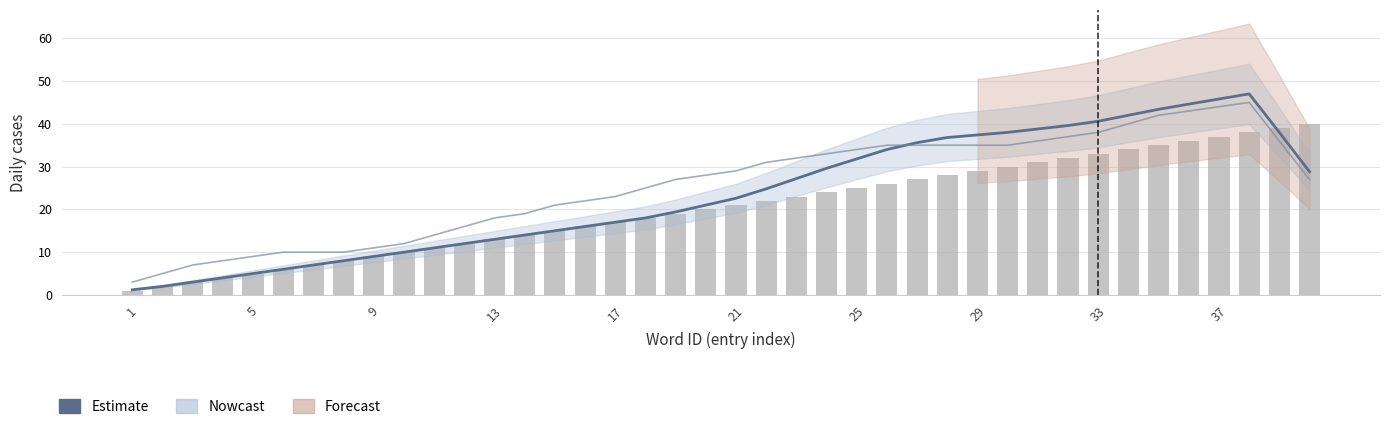

Reading left to right, list all the values displayed in this chart.

Estimate: 1.2	2.0	3.0	4.0	5.0	6.0	7.0	8.0	9.0	10.0	11.0	12.0	13.0	14.0	15.0	16.0	17.0	18.0	19.4	21.0	22.6	24.8	27.2	29.6	31.8	34.0	35.6	36.8	37.4	38.0	38.8	39.6	40.6	42.0	43.4	44.6	45.8	47.0	38.0	28.8
word ID: 1.0	2.0	3.0	4.0	5.0	6.0	7.0	8.0	9.0	10.0	11.0	12.0	13.0	14.0	15.0	16.0	17.0	18.0	19.0	20.0	21.0	22.0	23.0	24.0	25.0	26.0	27.0	28.0	29.0	30.0	31.0	32.0	33.0	34.0	35.0	36.0	37.0	38.0	39.0	40.0